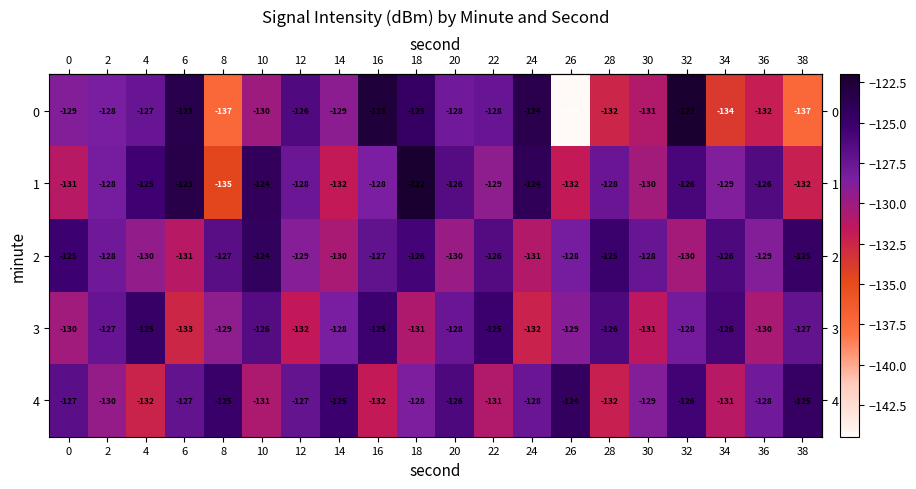

The value of 2 at 20 is -220. True or false?

False